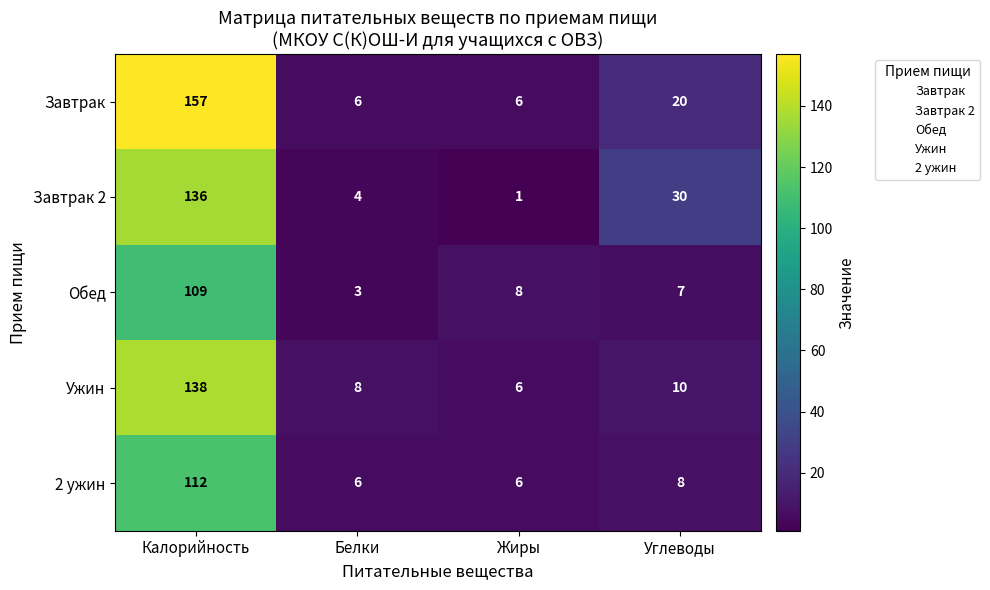

What is the lowest value of the Ужин series?

6